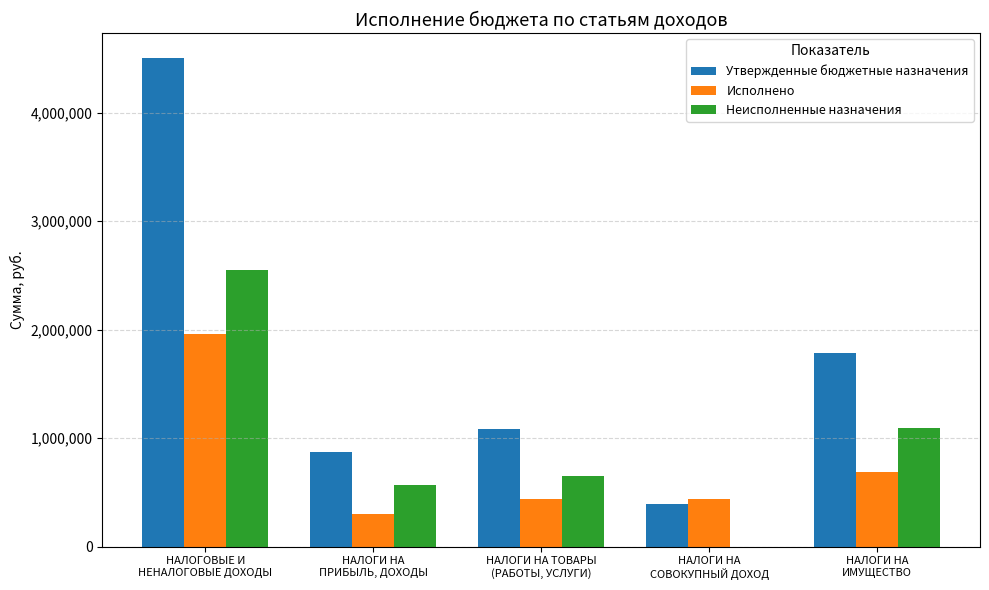

What is the highest value of the Утвержденные бюджетные назначения series?

4506643.2